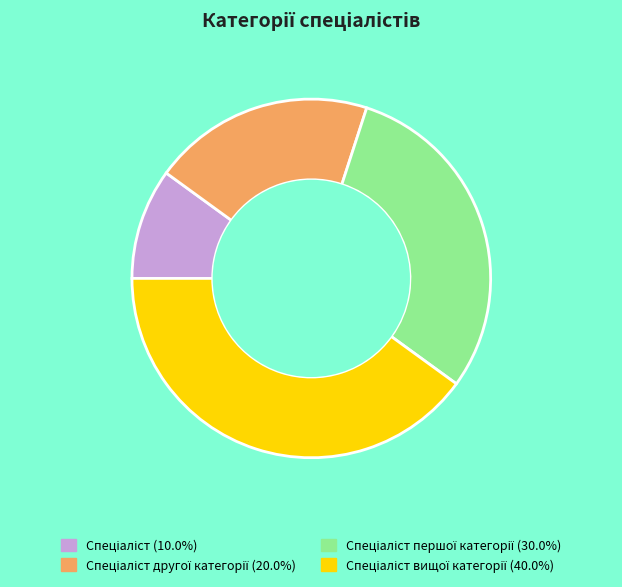

Is there a majority slice in this chart?

No